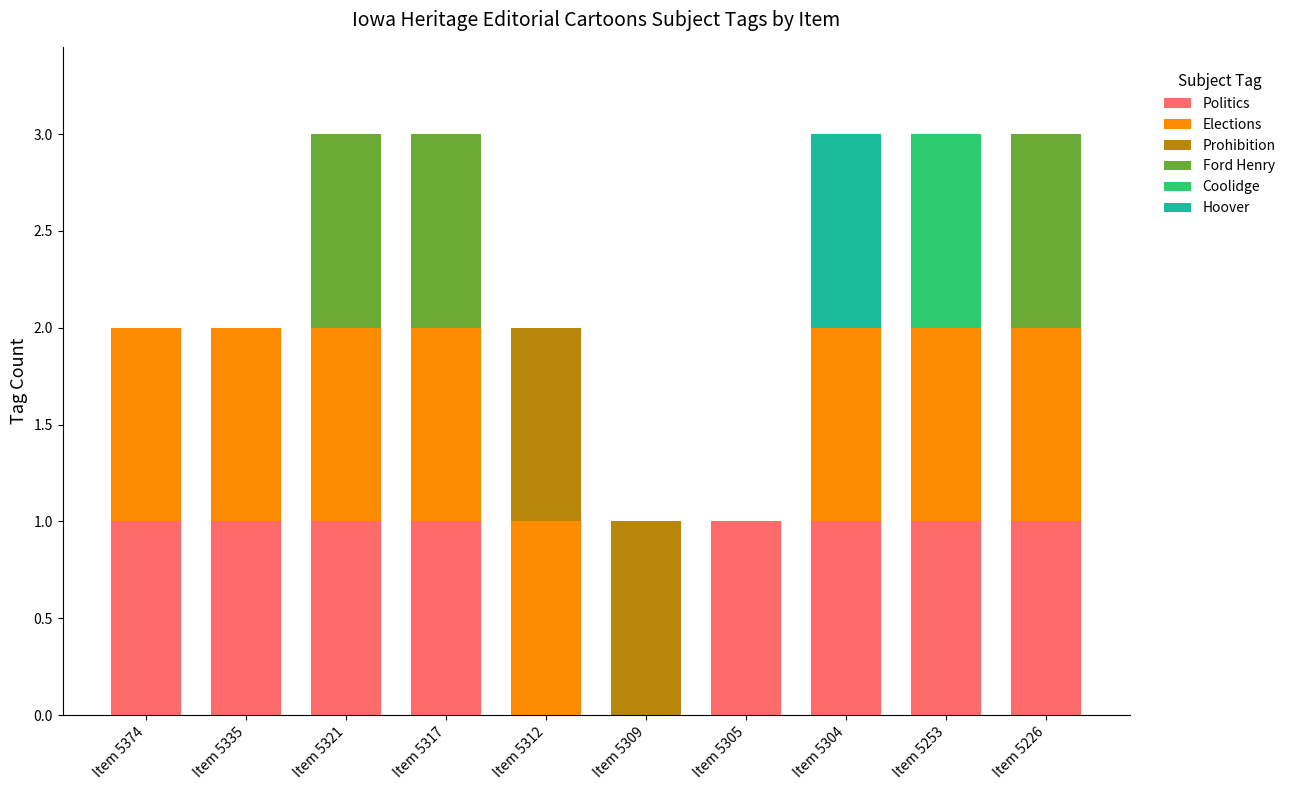

Does the chart contain stacked bars?

Yes